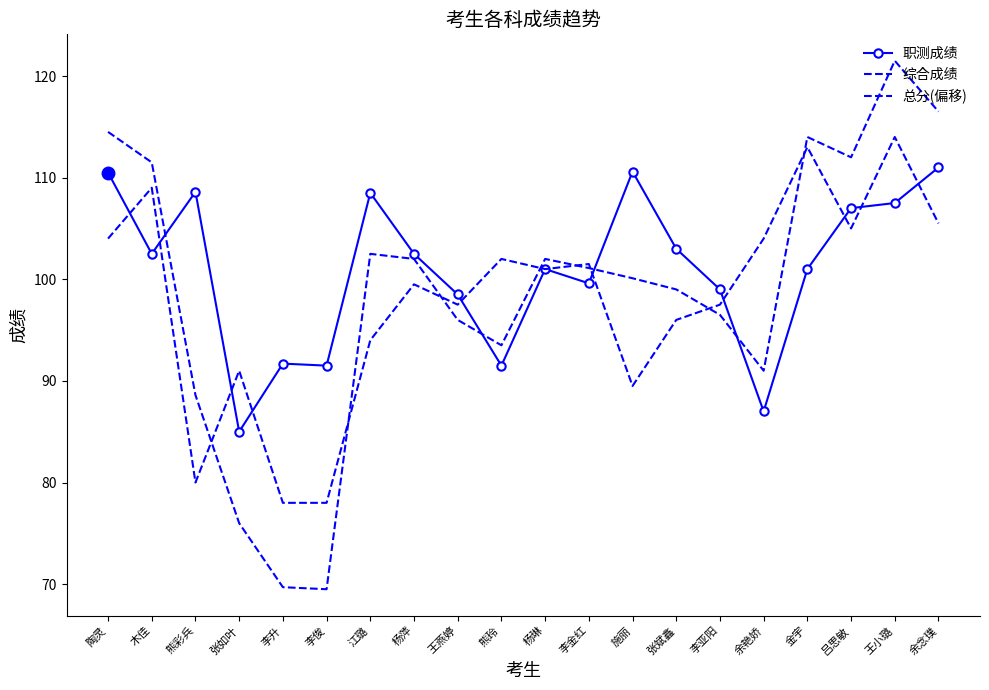

True or false: 综合成绩 has more than 1 interior local peaks.

True